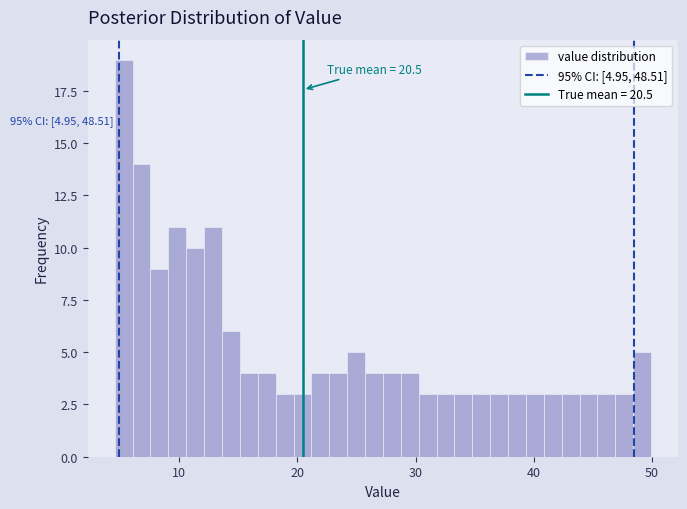

Around what value on the x-axis is the tallest bar? Give the approximate position of its centre, as read against the axis.

5